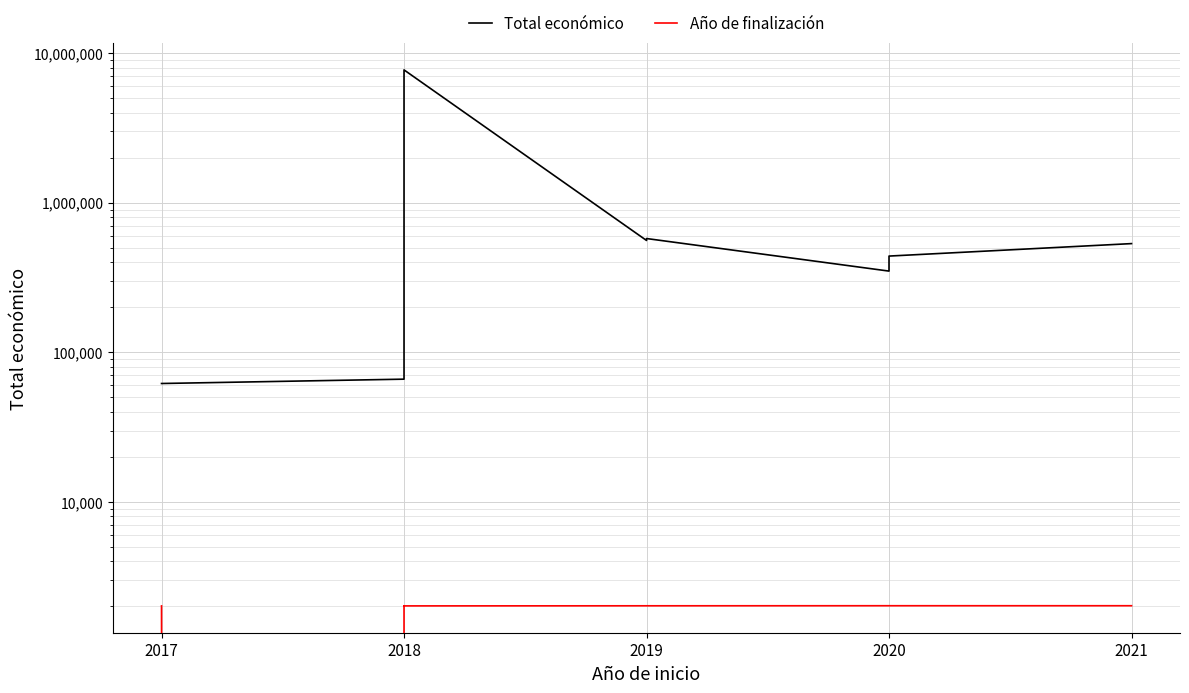

How many lines are shown in the chart?

2